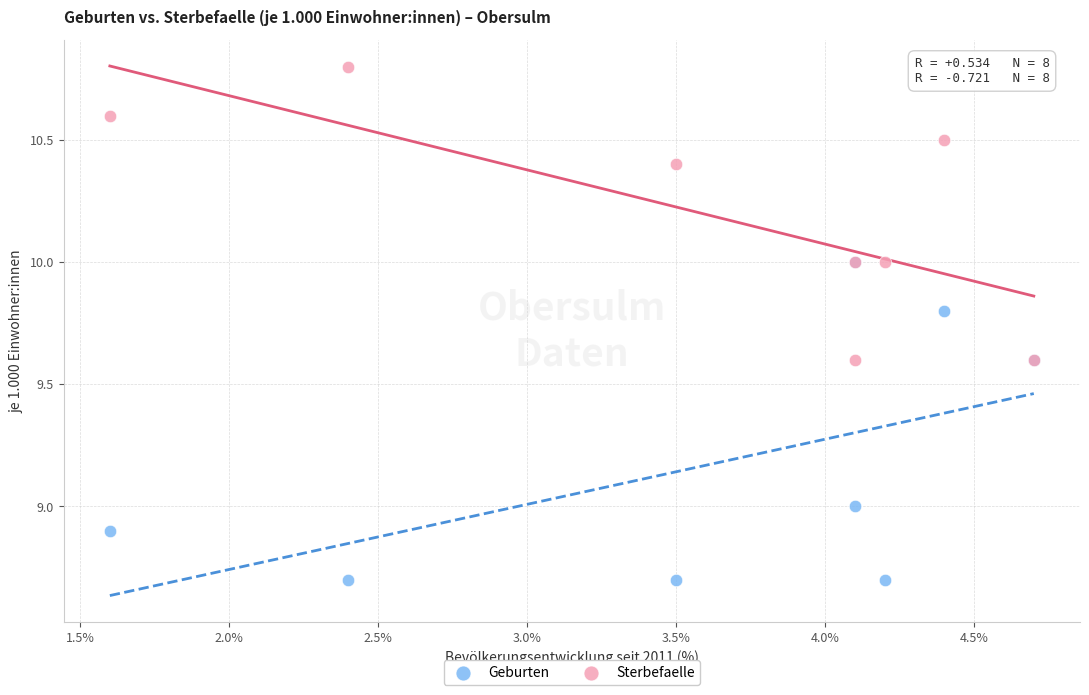

Which series contains the highest Y value?

Sterbefaelle